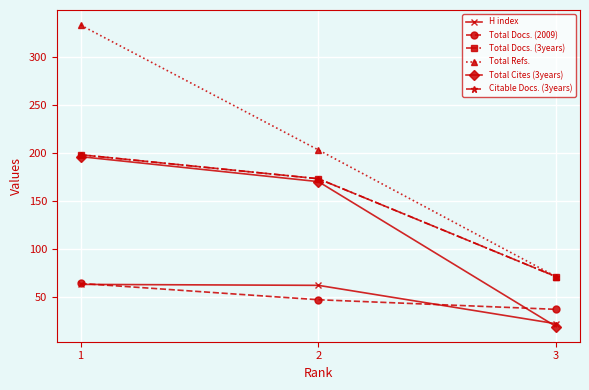

Between 1 and 2, which is larger?

1